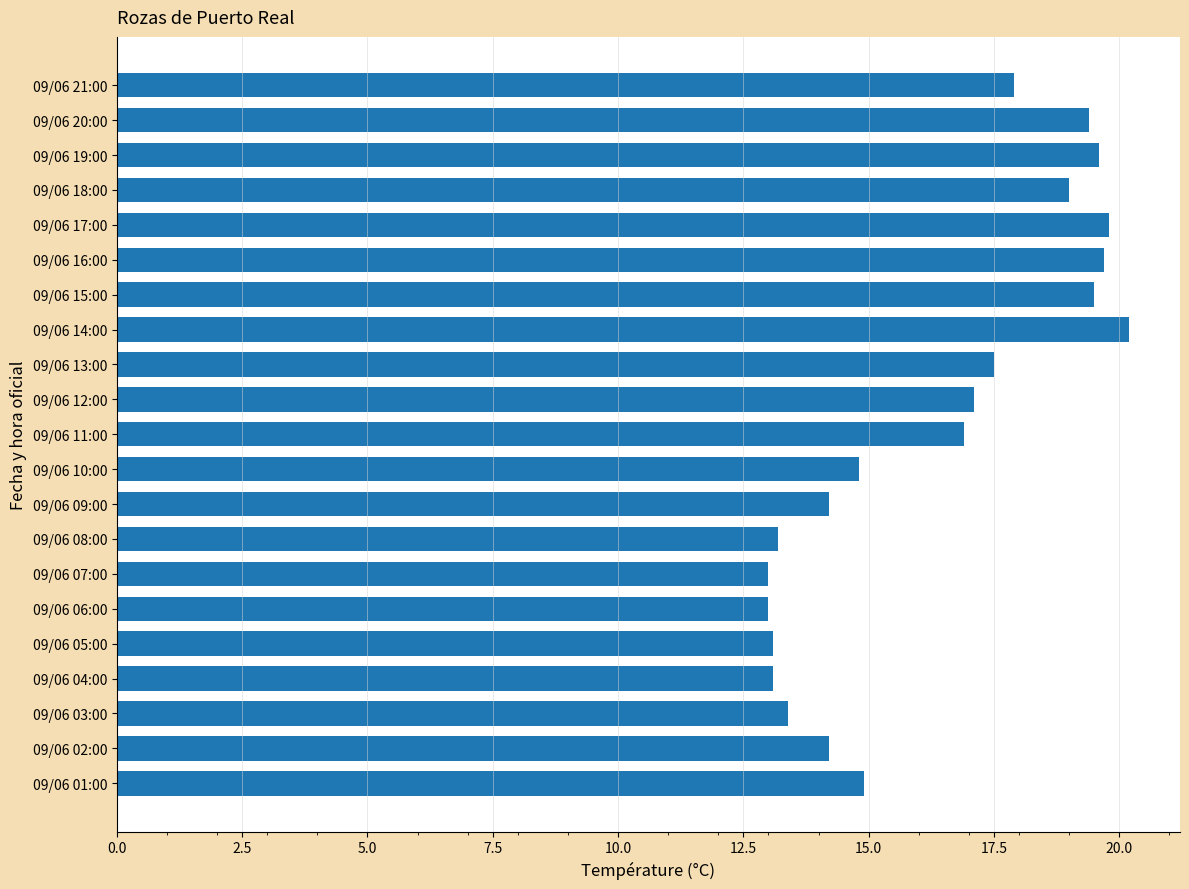

What is the label of the 11th bar from the top?

09/06 11:00